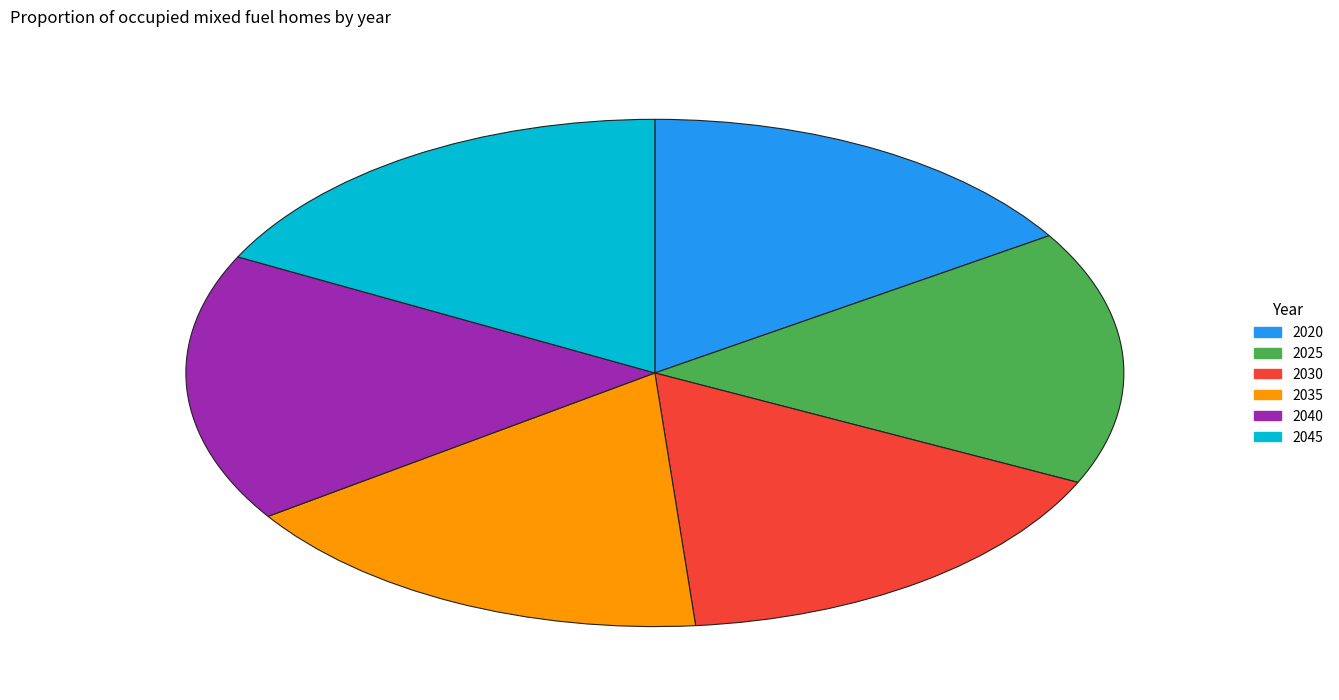

What is the ratio of the value at 2040 to the value at 2035?

1.0